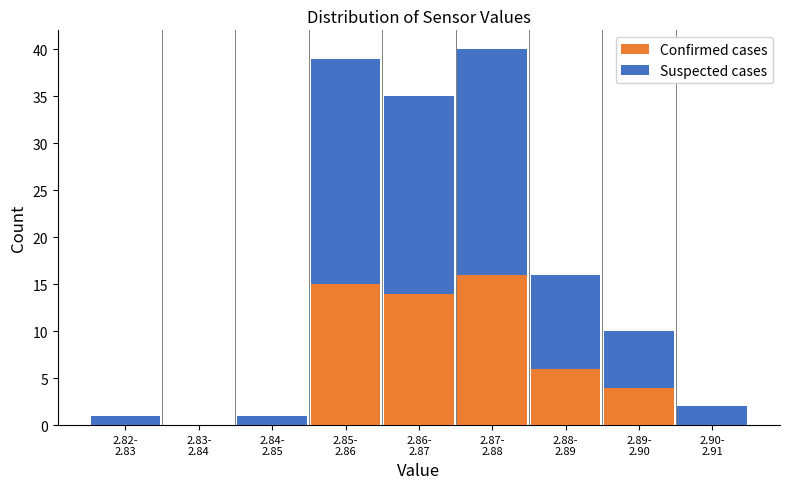

What is the maximum value for Confirmed cases?

16